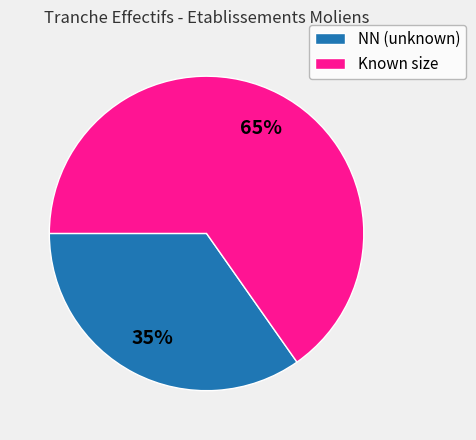

How many segments does this pie chart have?

2